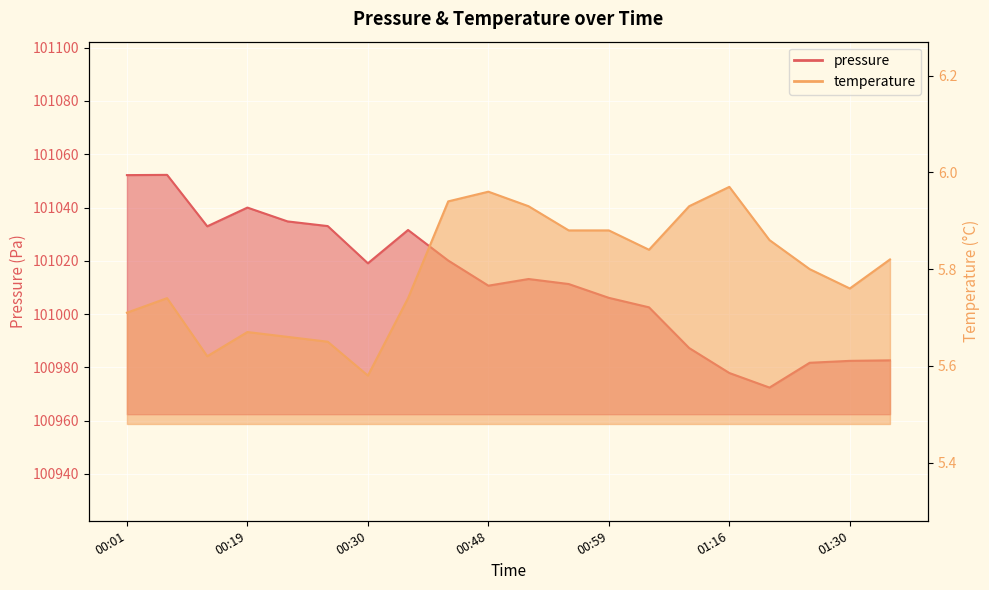

What are all the series names shown in the legend?

pressure, temperature